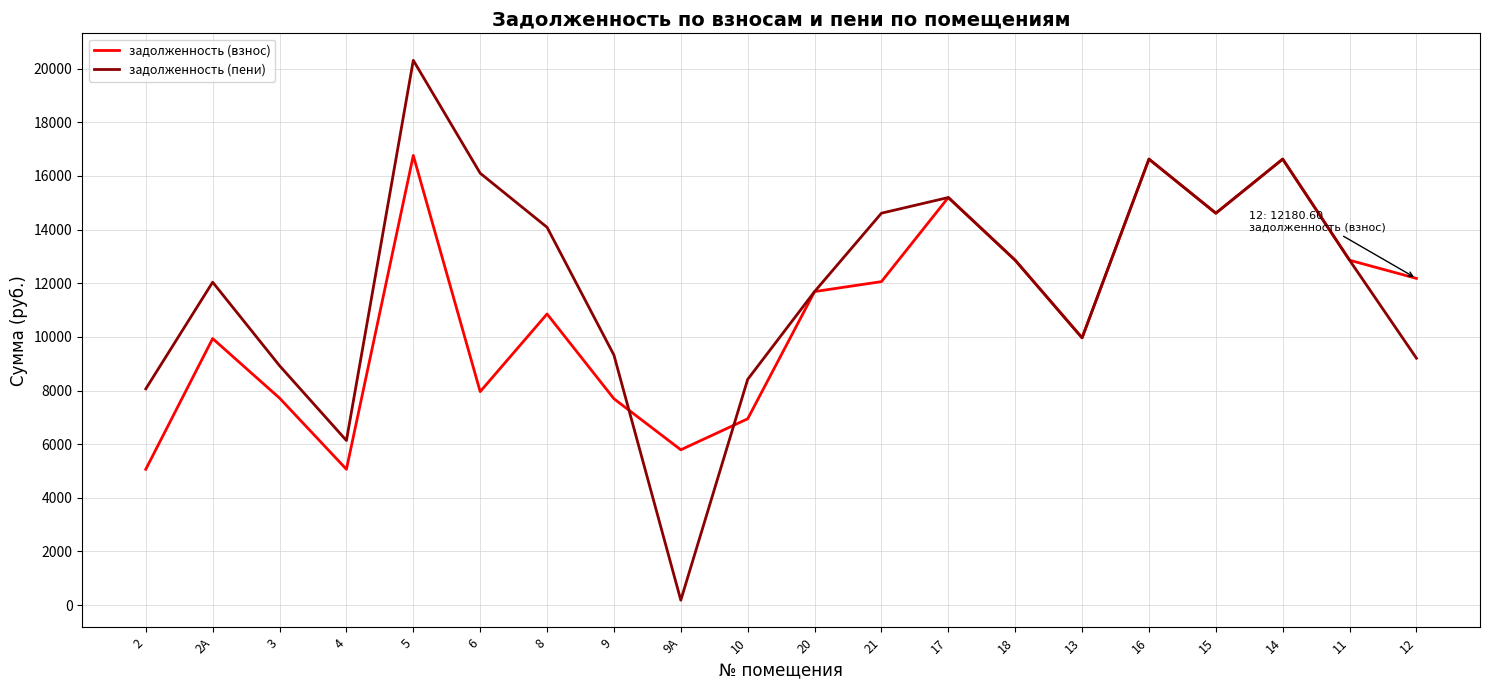

Which series has the largest range (max minus min)?

задолженность (пени)